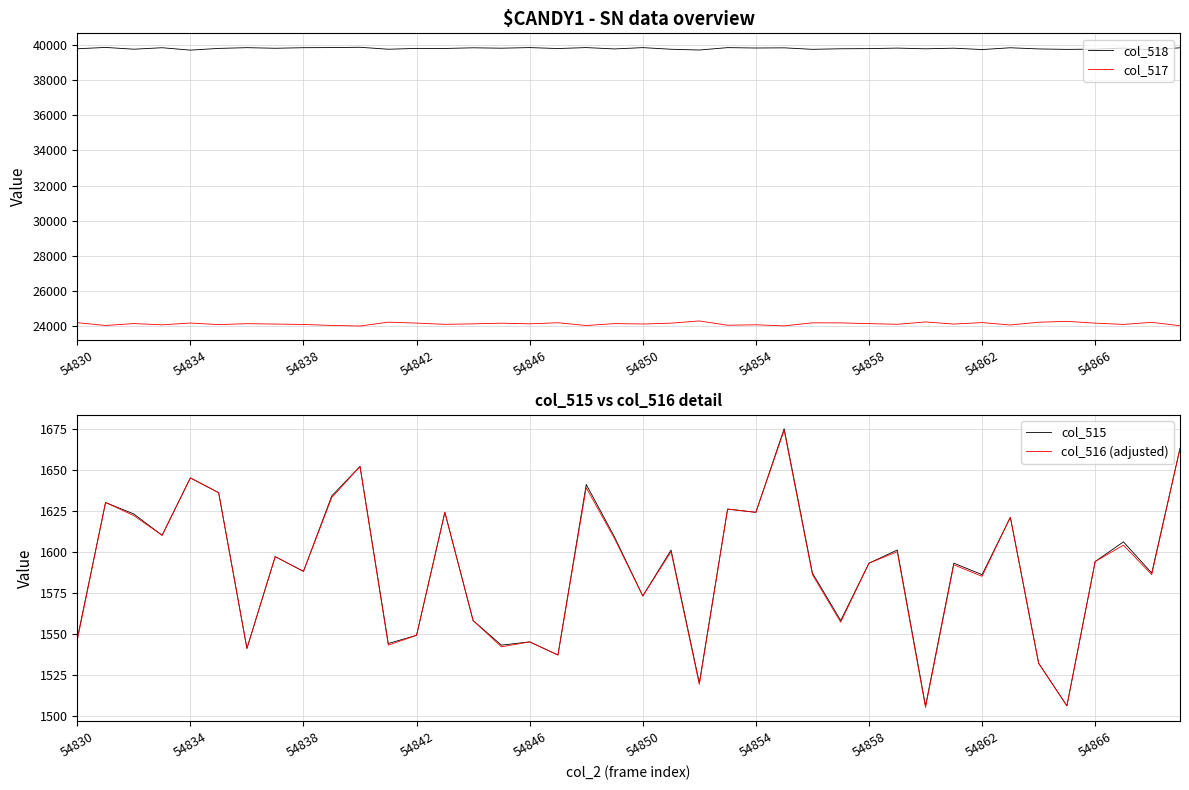

Is it true that col_516 (adjusted) equals 1545 at 54846?

True